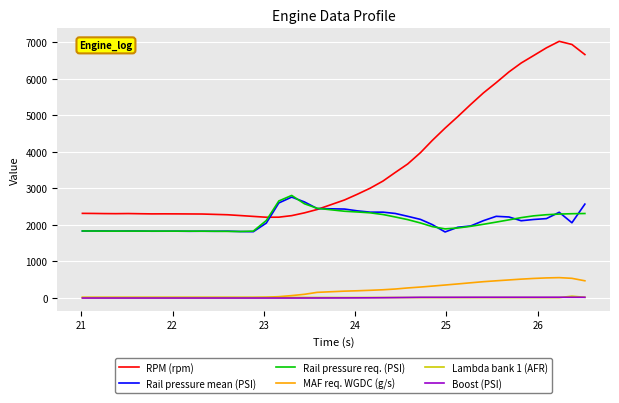

How many values in the Rail pressure mean (PSI) series are below 2059?

20